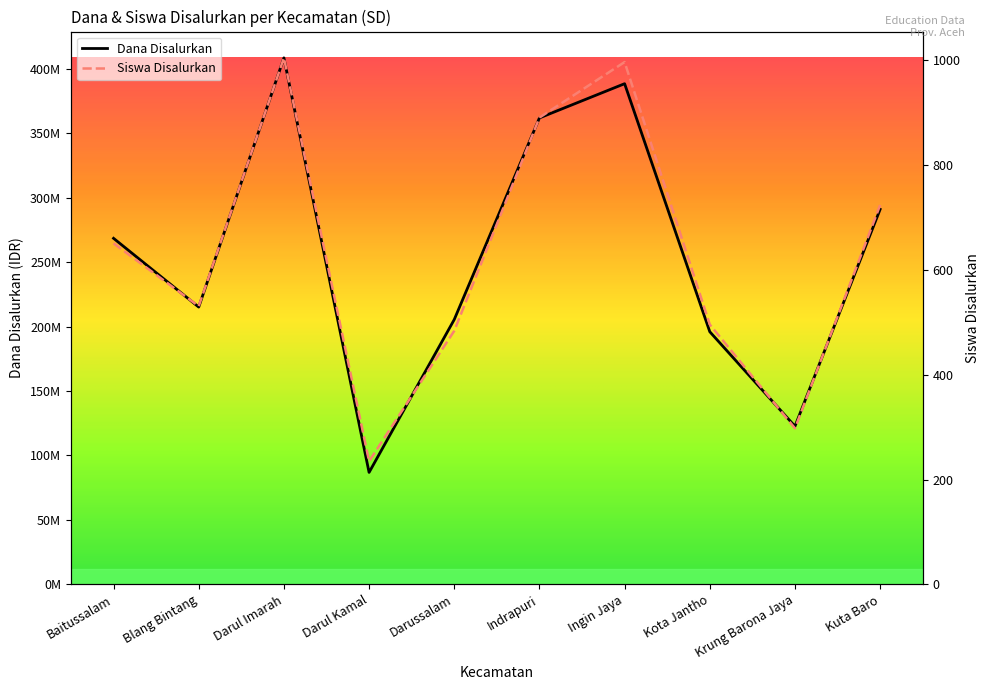

List the series in order of their peak value, highest first.

Dana Disalurkan, Siswa Disalurkan